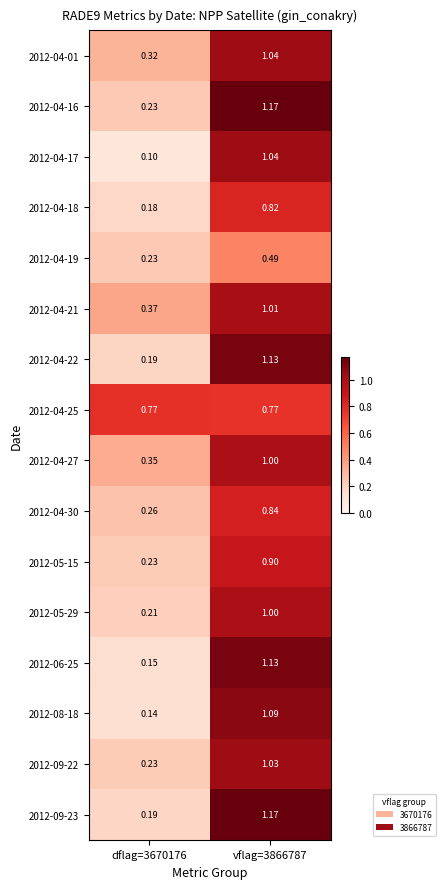

Is the value of 2012-06-25 at dflag=3670176 greater than the value of 2012-04-21 at vflag=3866787?

No